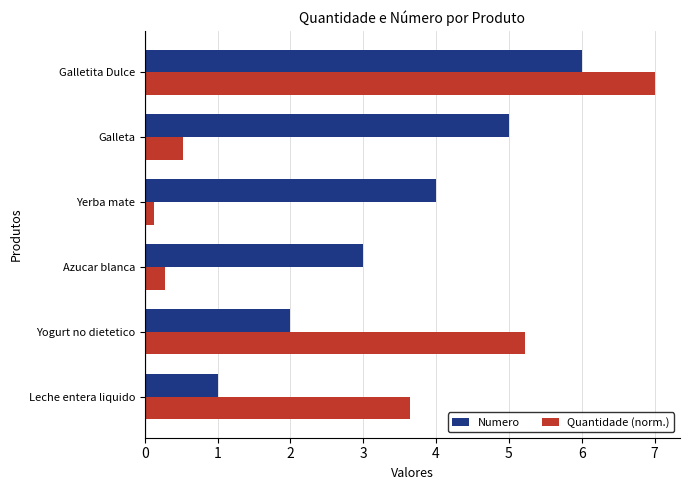

Which series has the largest total across all categories?

Numero